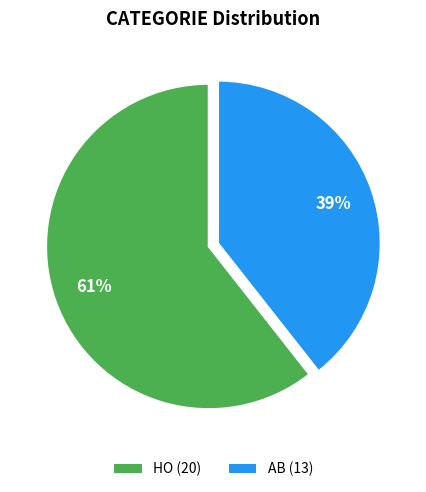

Rank the categories by value from lowest to highest.

AB, HO